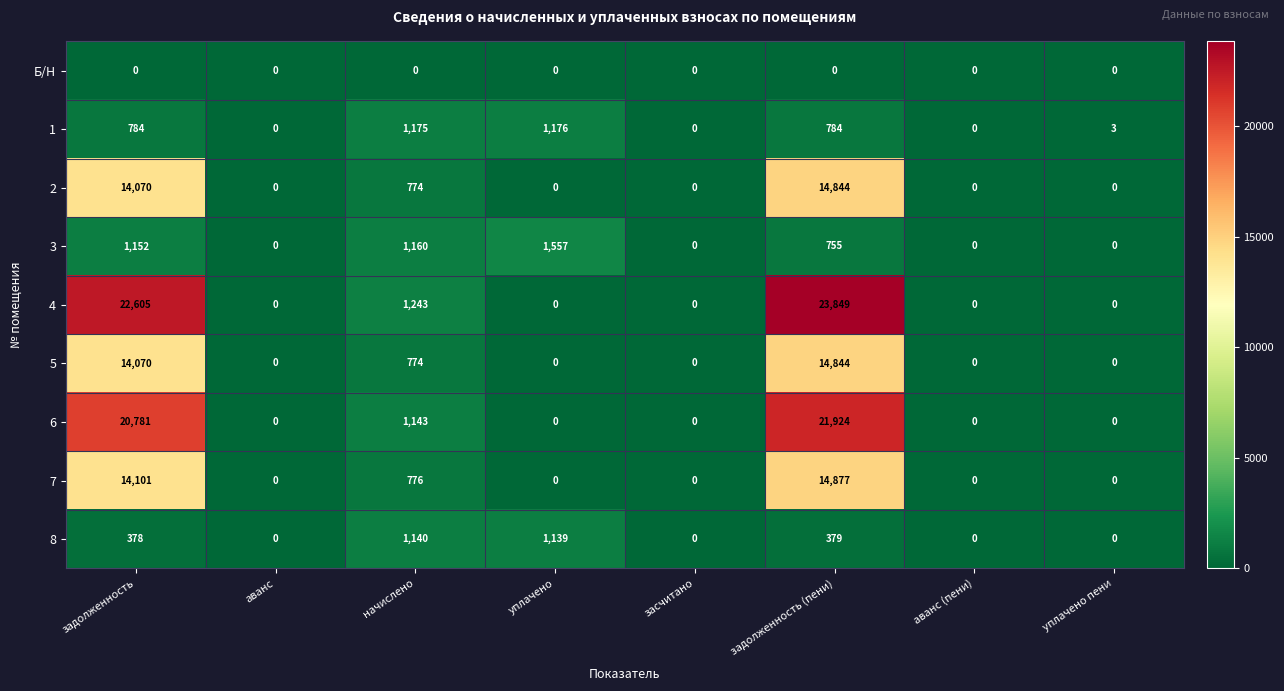

What is the average value of the 7 series?

3719